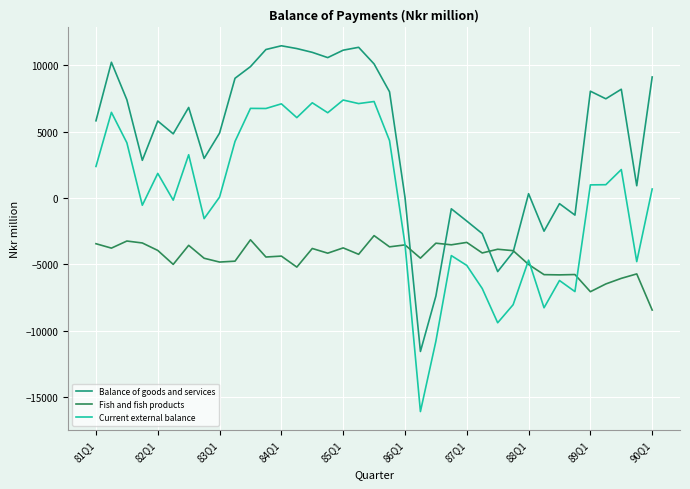

Which series has the widest spread of values?

Current external balance